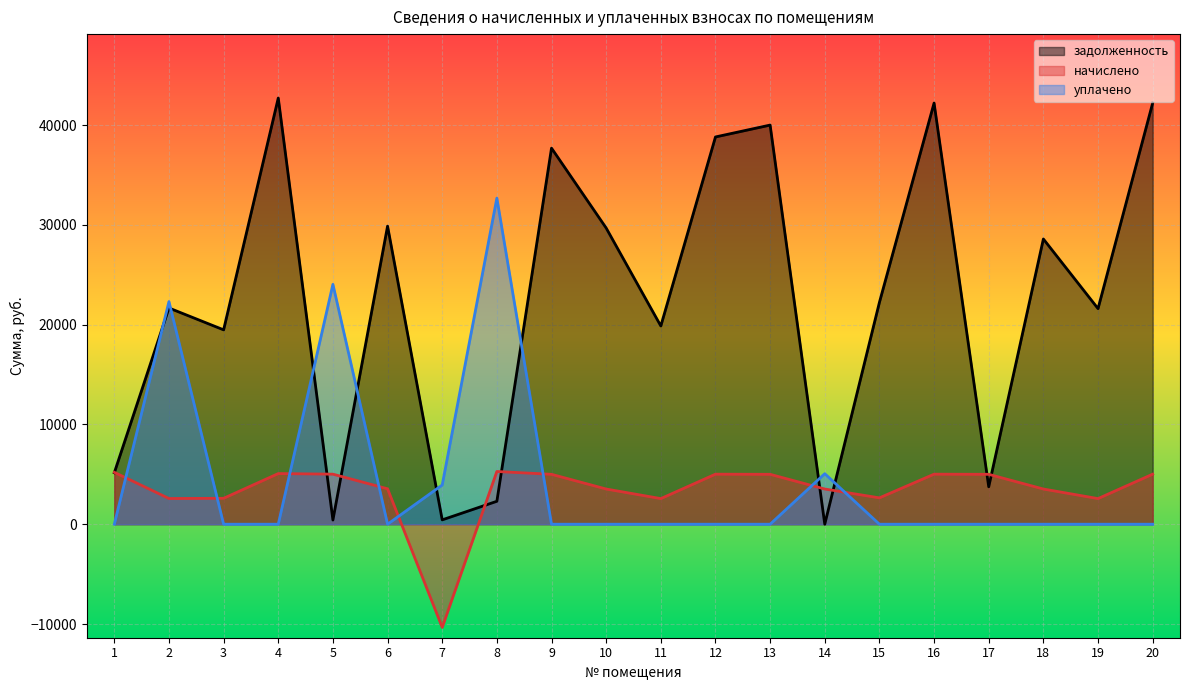

Which category has the highest value in the начислено series?

8